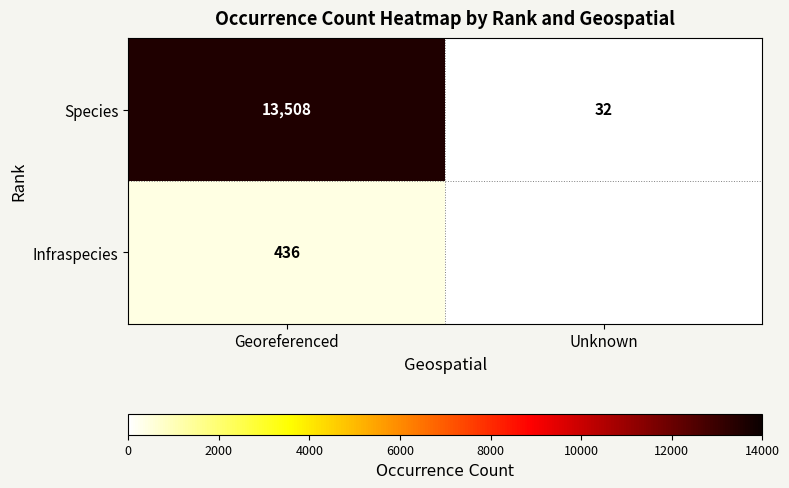

What is the difference between the Species values at Georeferenced and Unknown?

13476